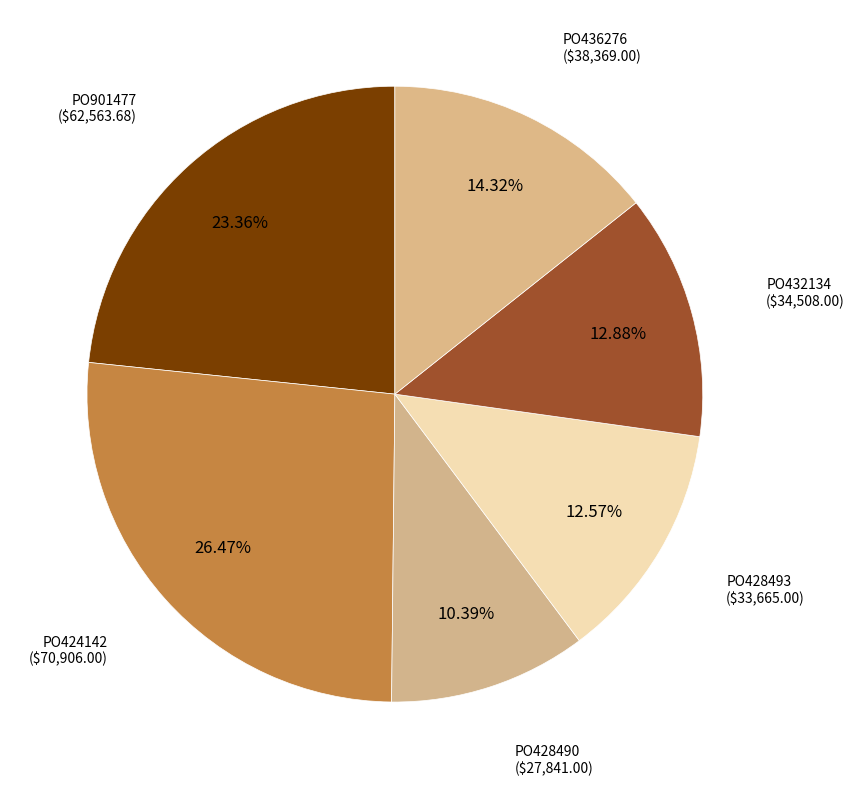

Count the number of slices in the pie.

6